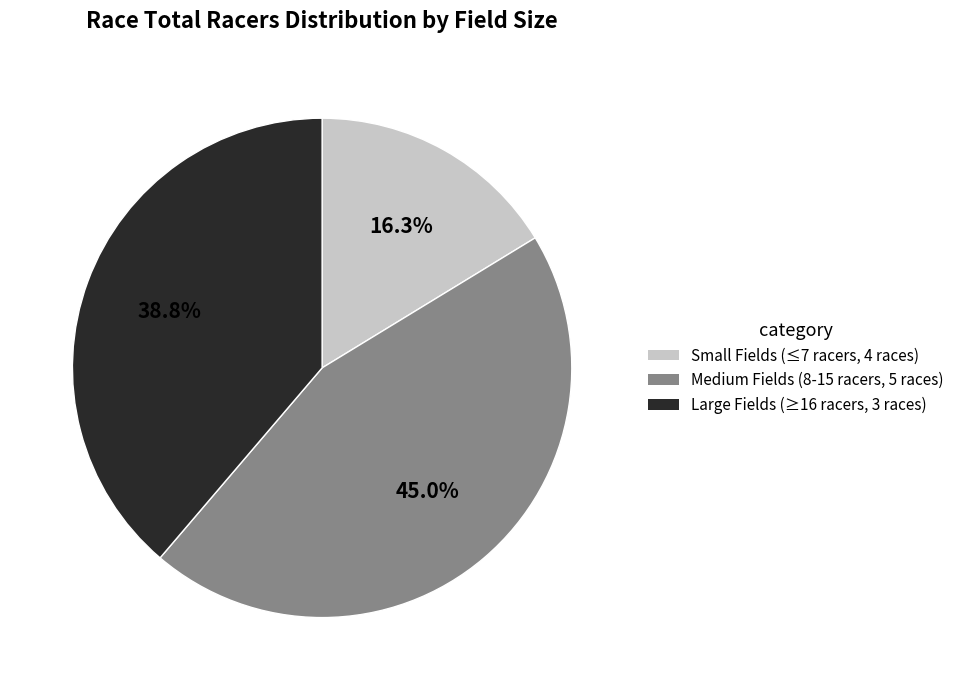

What is the ratio of the value at Medium Fields (8-15 racers, 5 races) to the value at Large Fields (≥16 racers, 3 races)?

1.2